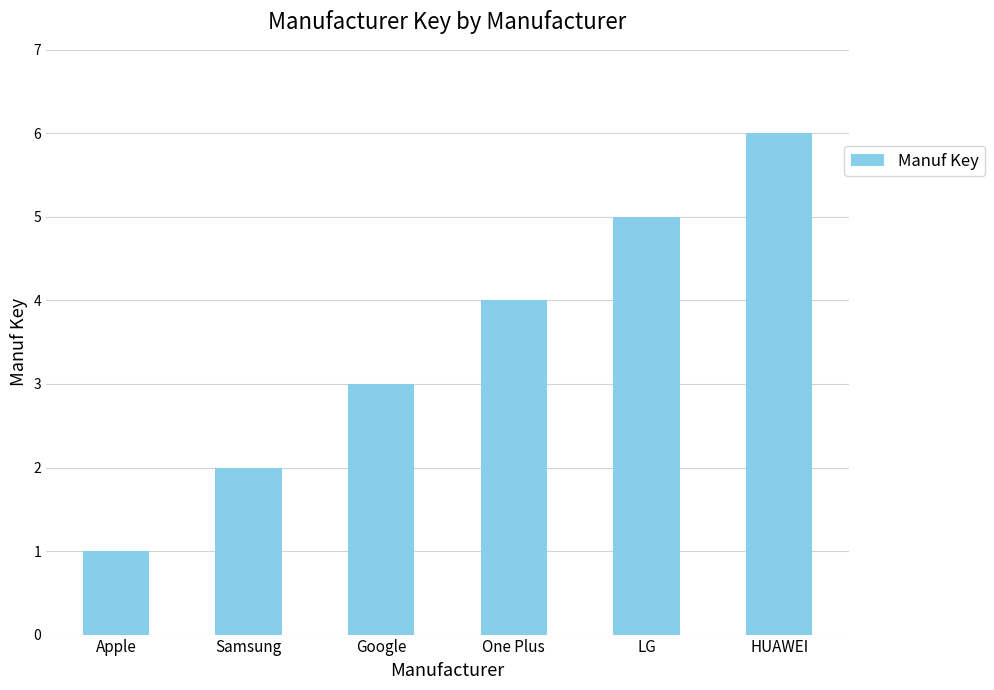

Approximately how many times larger is the value at Samsung compared to HUAWEI?

0.3